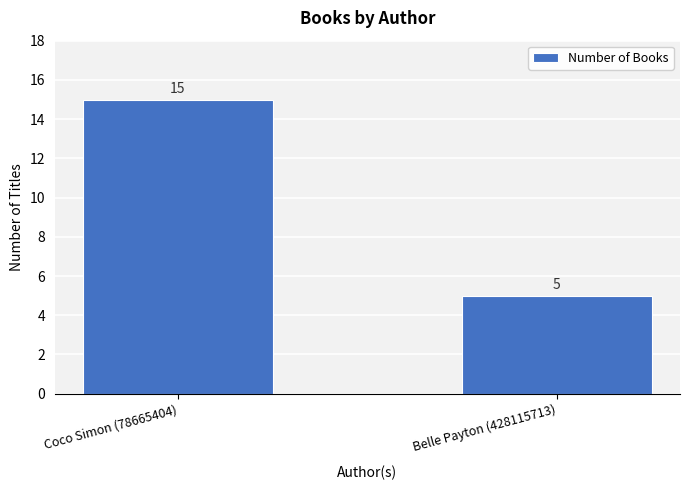

What is the change in value from Coco Simon (78665404) to Belle Payton (428115713)?

-10